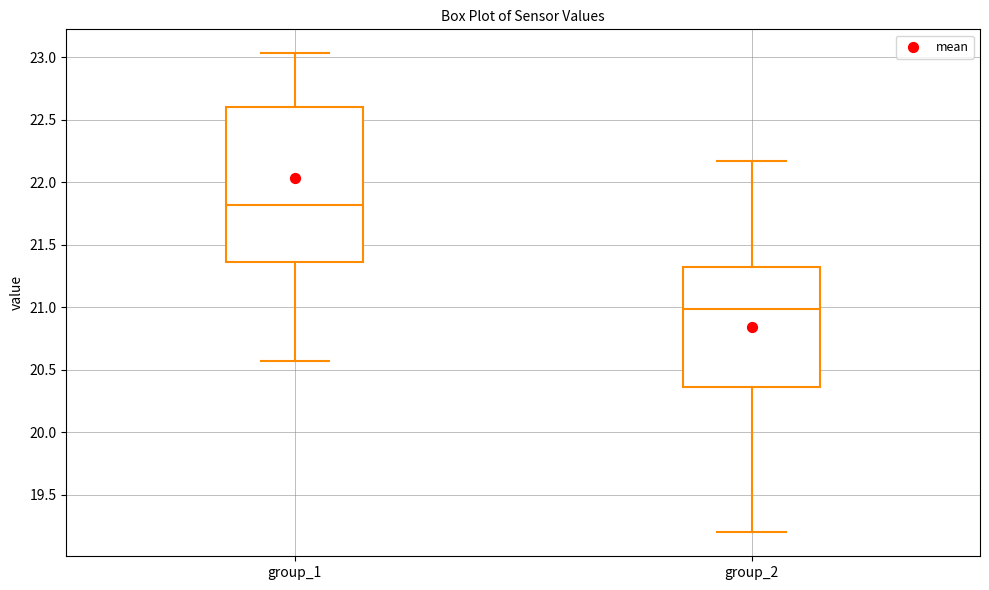

Which box has the highest median line?

group_1